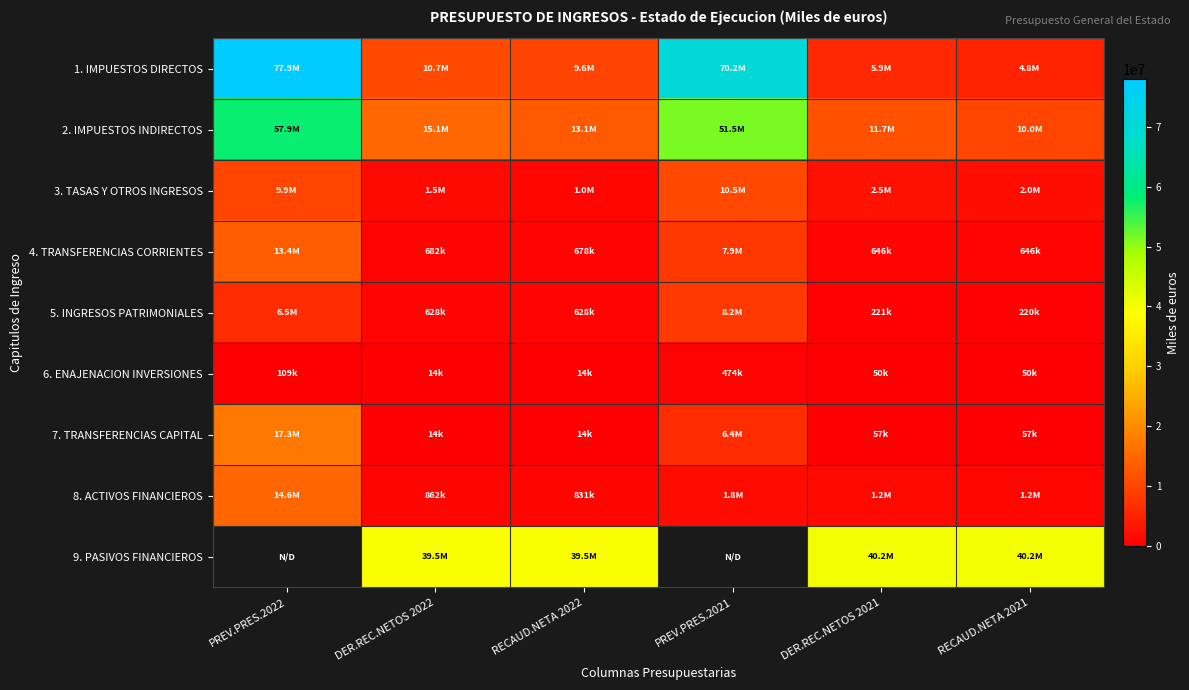

How many categories are shown in the chart?

6